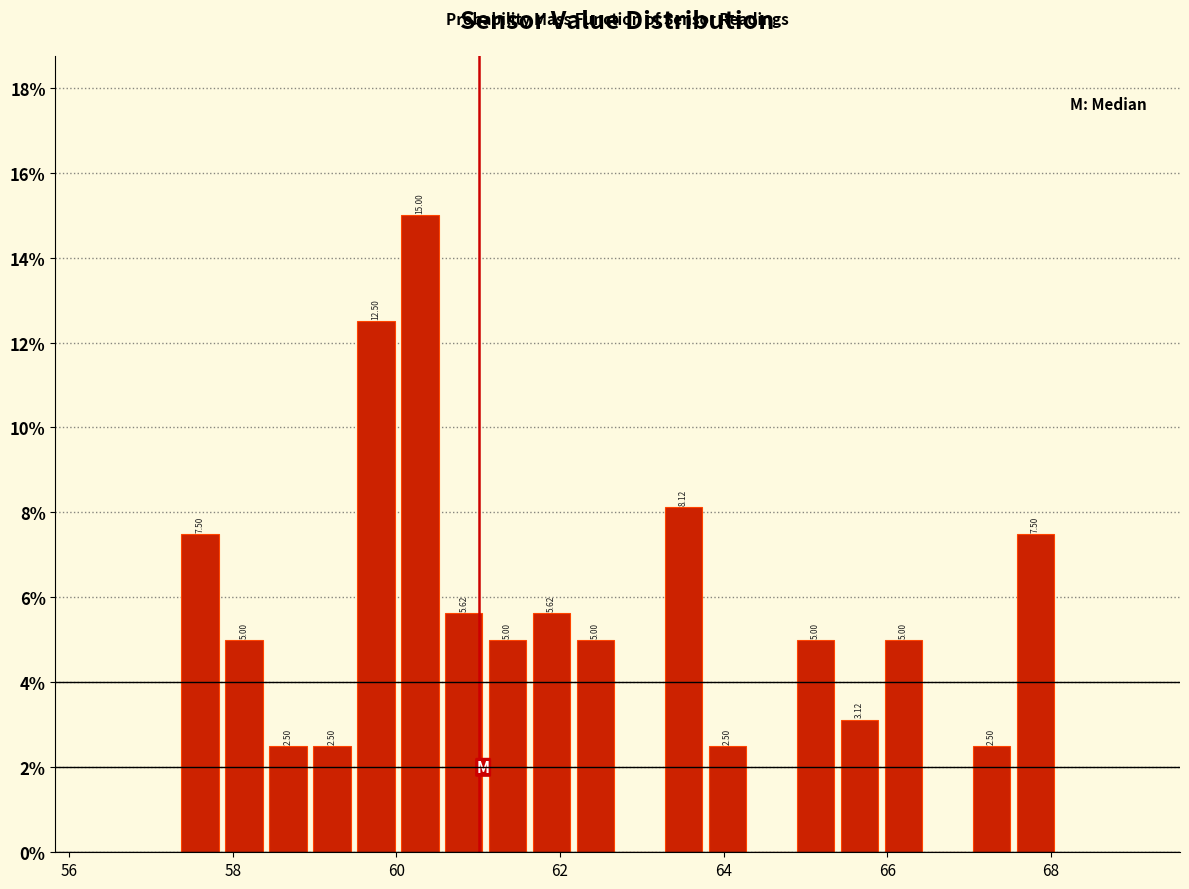

Read against the x-axis, roughly where is the centre of the tallest bar?

60.2